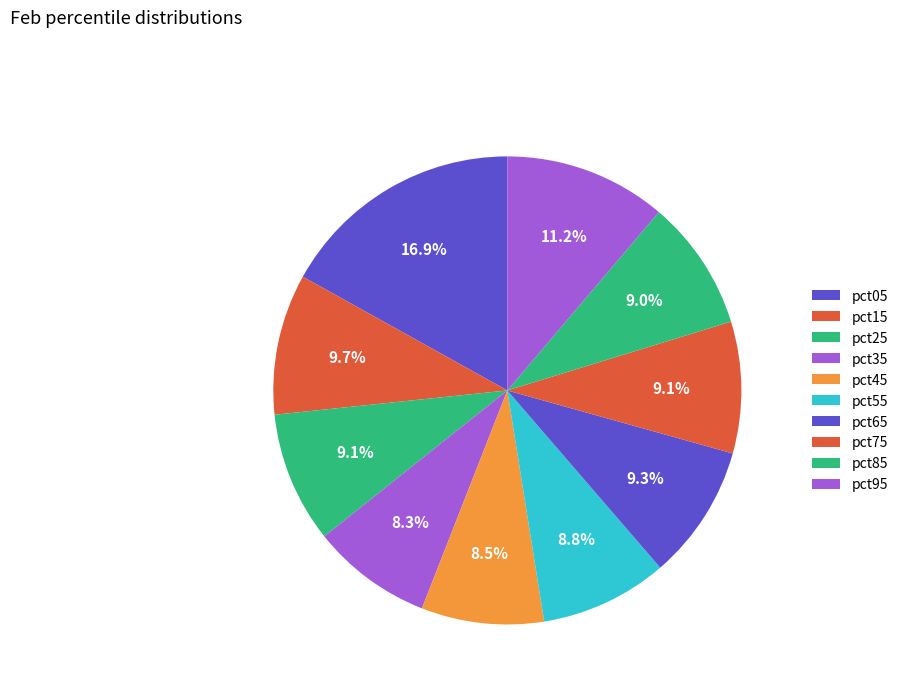

Count the number of slices in the pie.

10